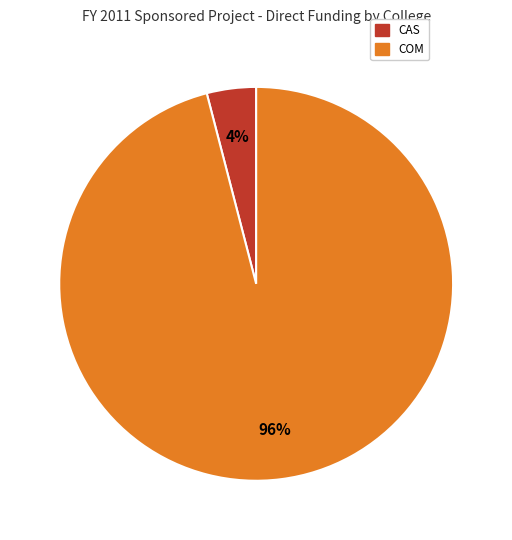

Is there any slice that represents more than half of the pie?

Yes